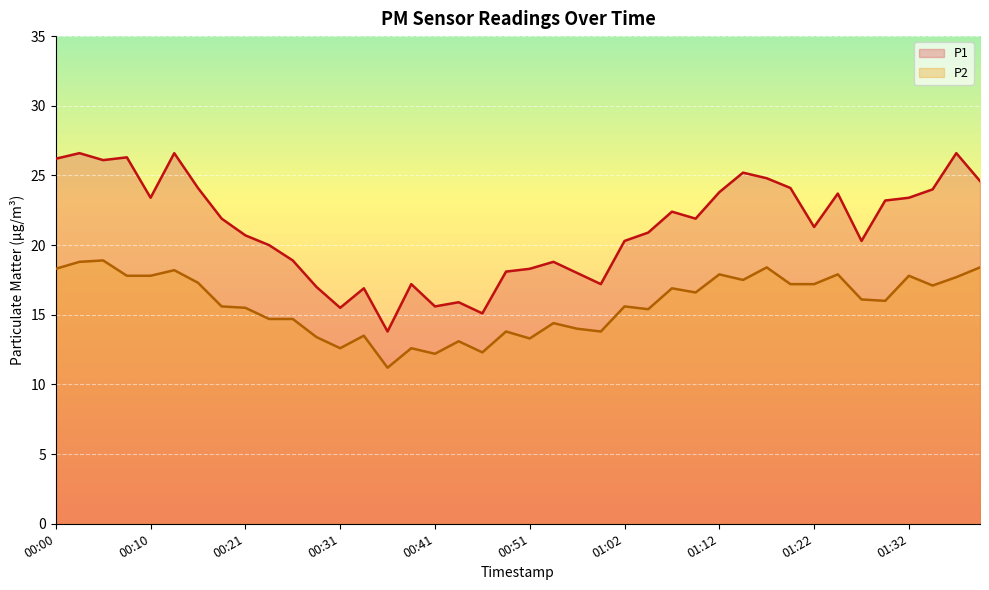

What is the spread (max minus min) of values at 01:12?

5.9